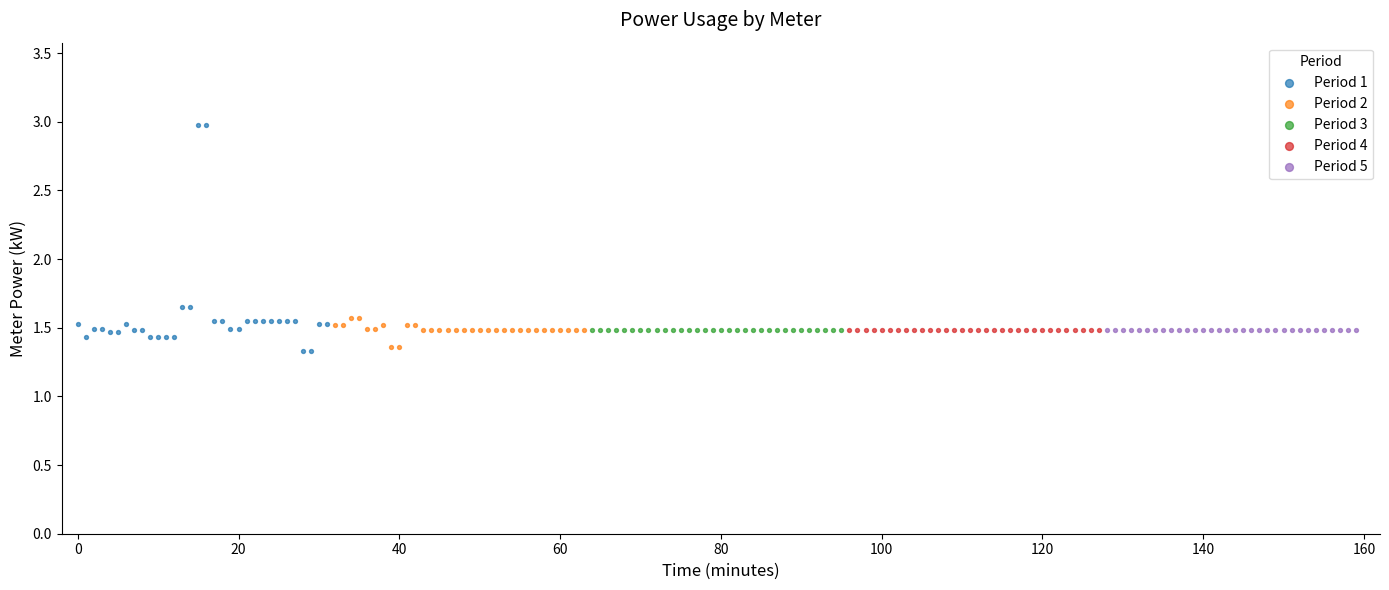

Which series contains the highest Y value?

Period 1